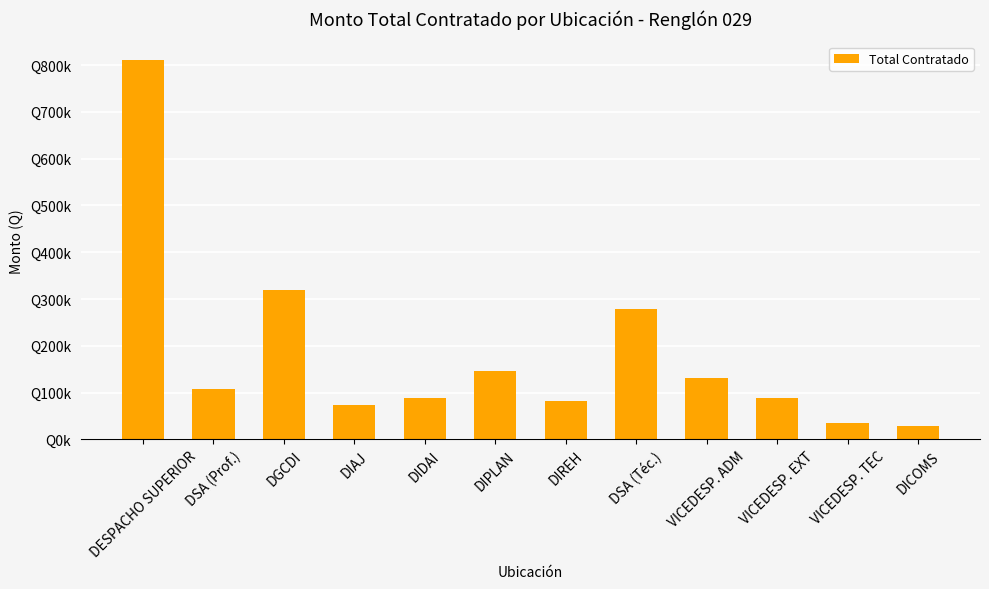

Does the chart contain any negative values?

No